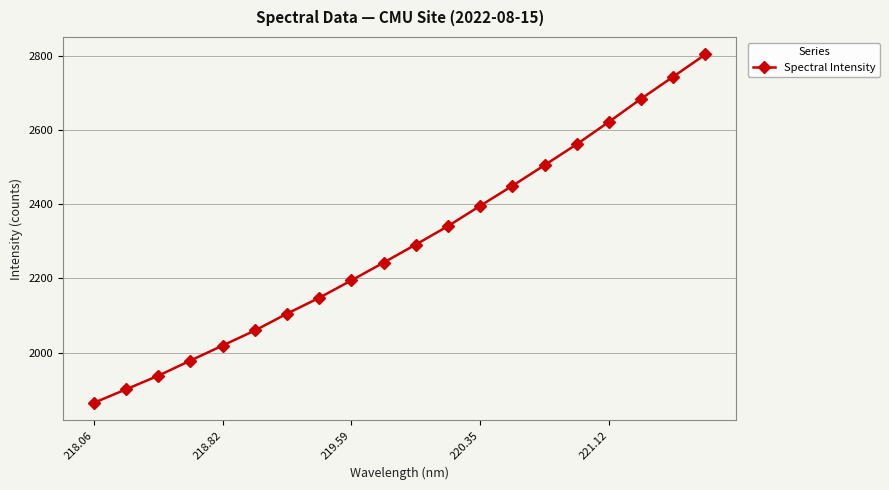

What is the minimum value shown in the chart?

1864.4